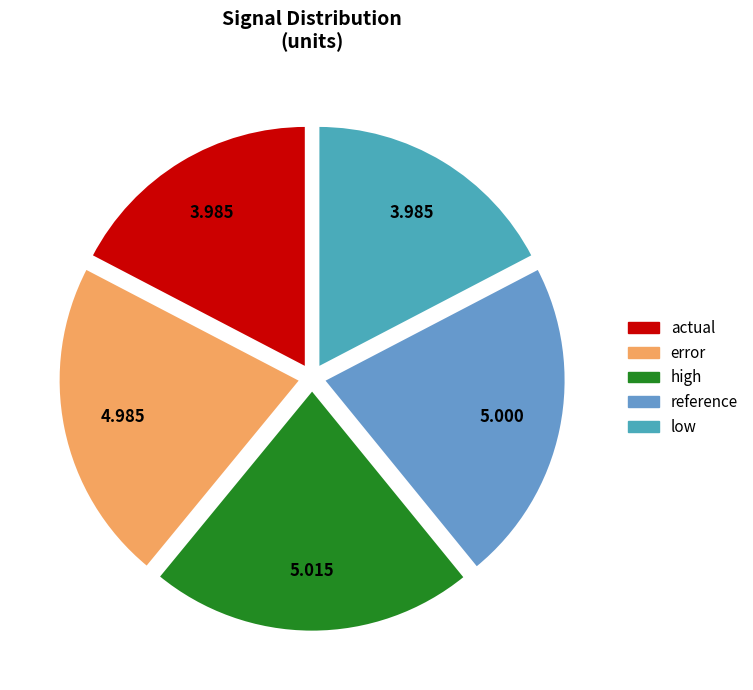

Which has a higher value, actual or high?

high